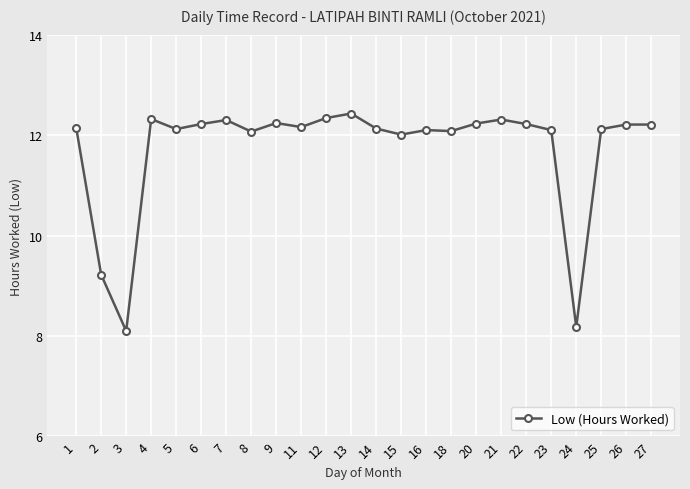

Does the chart display data point markers on the line(s)?

Yes